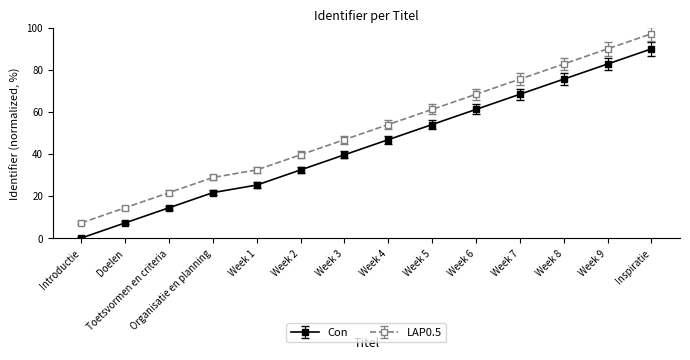

The value of Con at Organisatie en planning is 21.6. True or false?

True